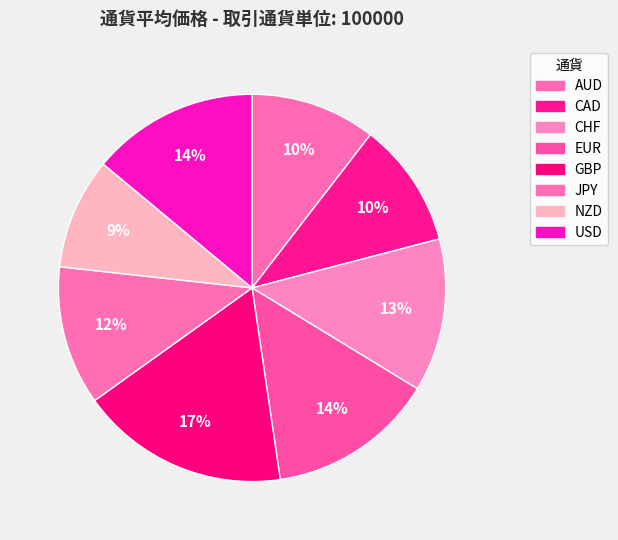

Count the number of slices in the pie.

8